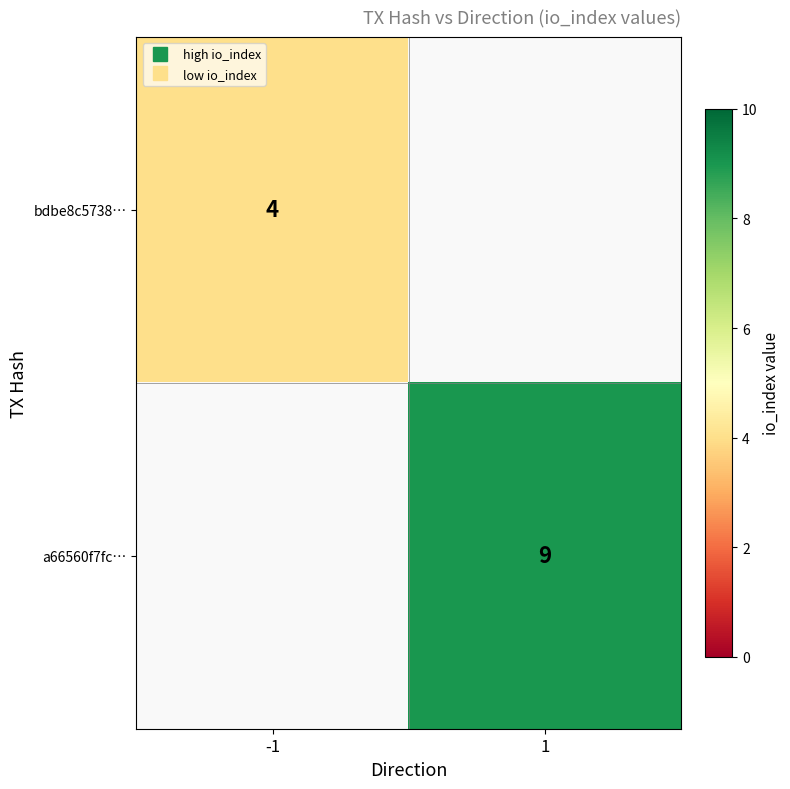

Which has a higher value, -1 or 1?

1